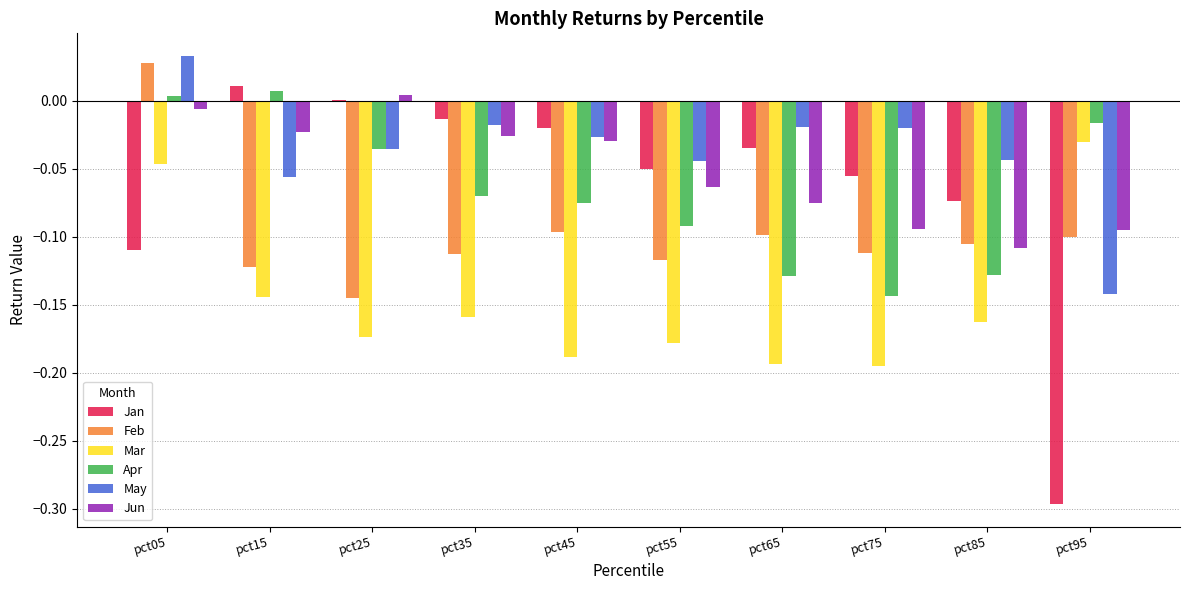

Where does the Jan series first go above 0?

pct15